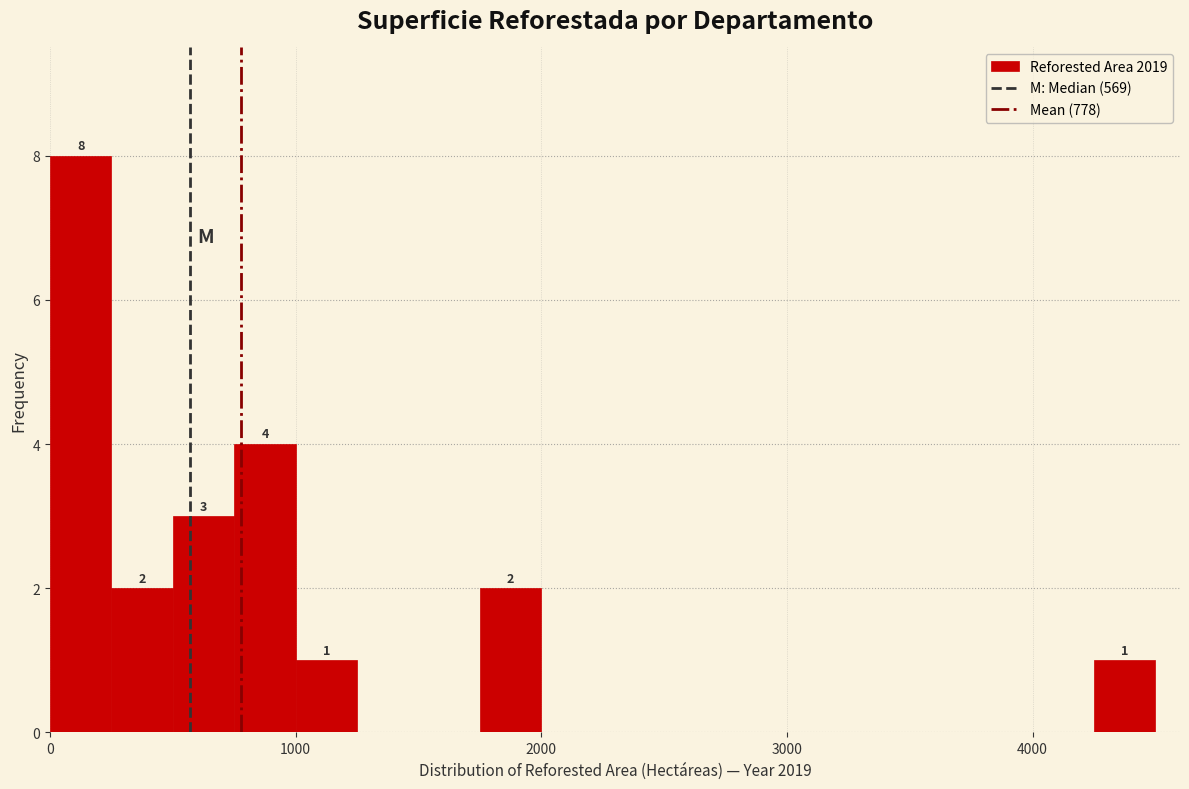

Around what value on the x-axis is the tallest bar? Give the approximate position of its centre, as read against the axis.

100